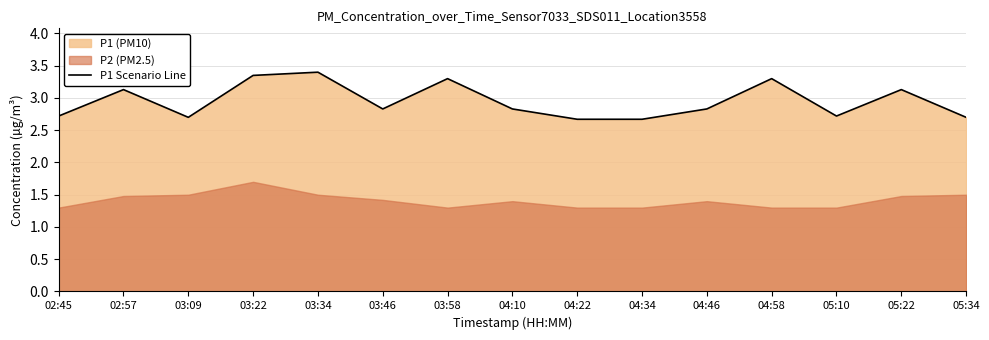

Where is the data nearest to the value 3?

02:57